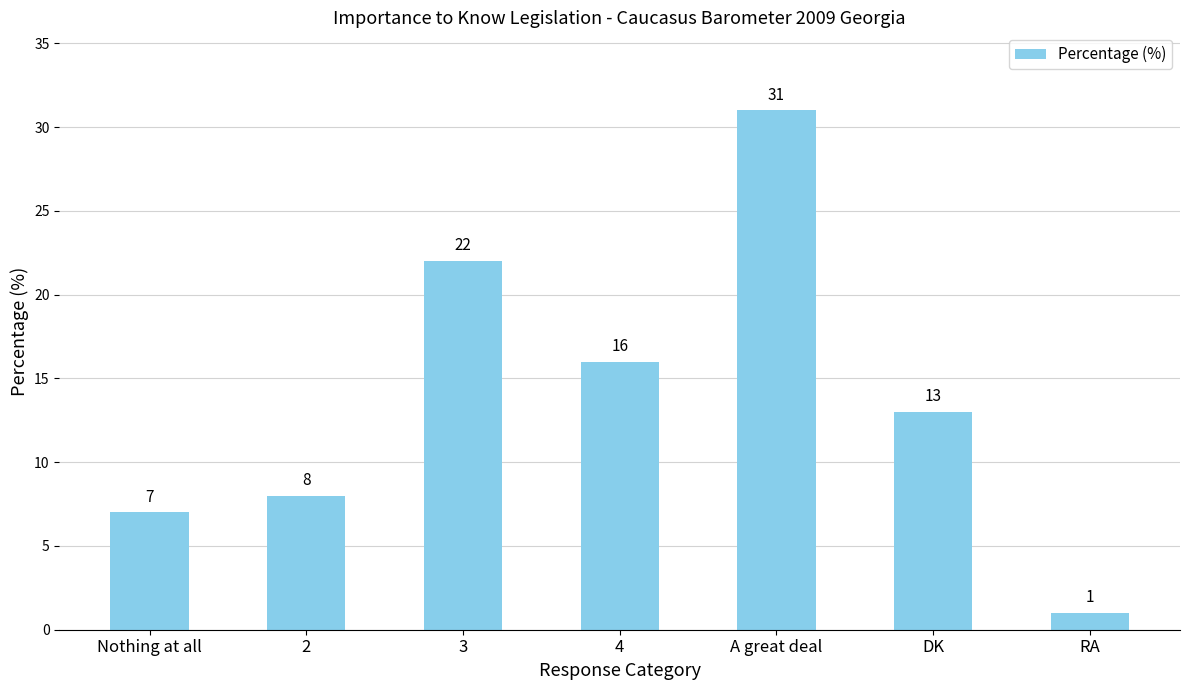

List the labels in order of value, largest first.

A great deal, 3, 4, DK, 2, Nothing at all, RA